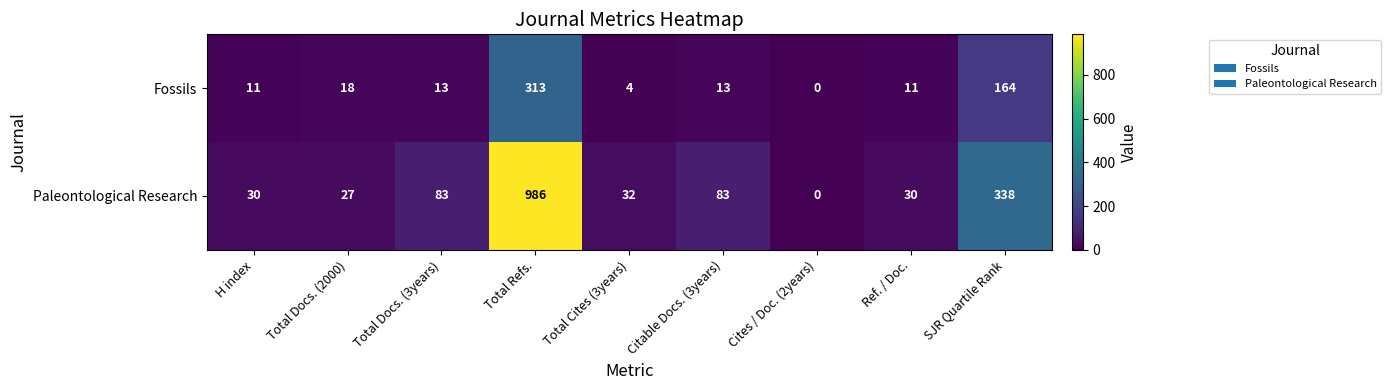

Reading left to right, what are all the values shown in this chart?

Fossils: H index=11	Total Docs. (2000)=18	Total Docs. (3years)=13	Total Refs.=313	Total Cites (3years)=4	Citable Docs. (3years)=13	Cites / Doc. (2years)=0	Ref. / Doc.=11	SJR Quartile Rank=164
Paleontological Research: H index=30	Total Docs. (2000)=27	Total Docs. (3years)=83	Total Refs.=986	Total Cites (3years)=32	Citable Docs. (3years)=83	Cites / Doc. (2years)=0	Ref. / Doc.=30	SJR Quartile Rank=338